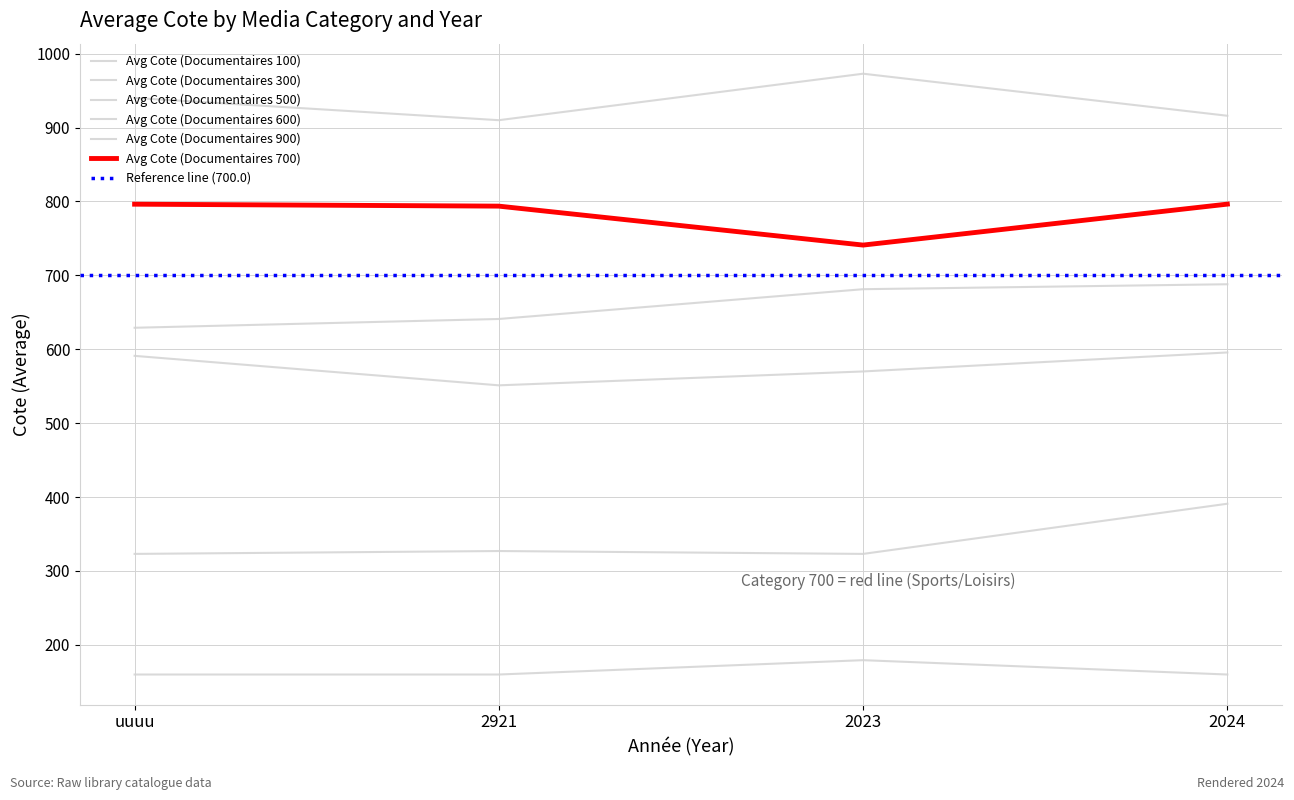

Which category has the lowest value across all series?

uuuu